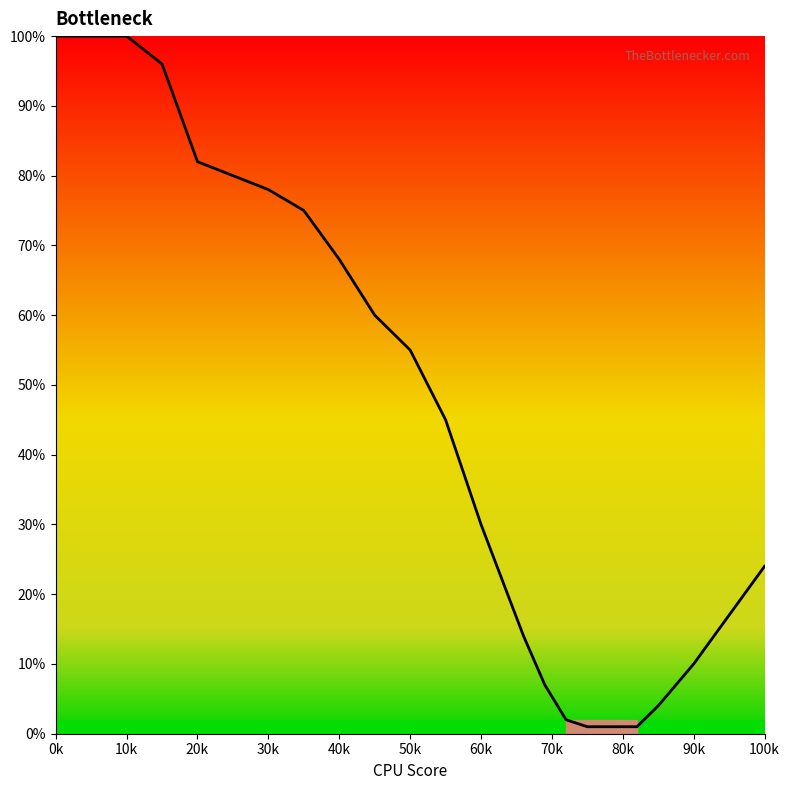

What is the difference between the maximum and minimum values?

99